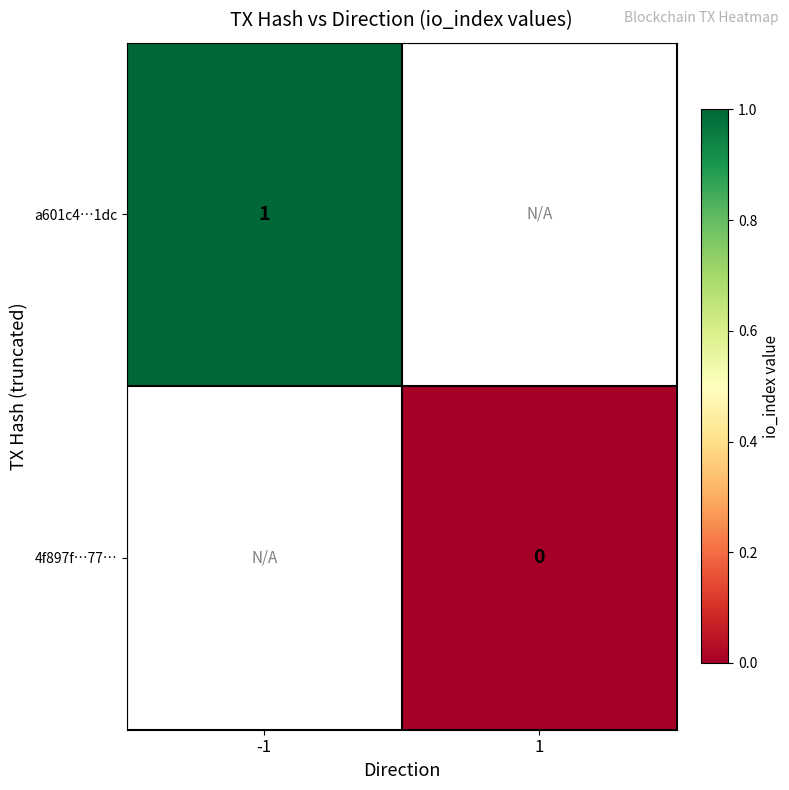

Is the value of a601c4…1dc at -1 greater than the value of 4f897f…77… at 1?

Yes